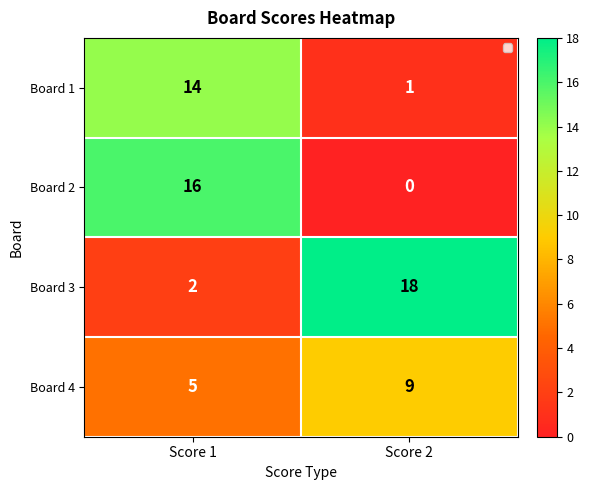

Which series has the largest total across all categories?

Board 3